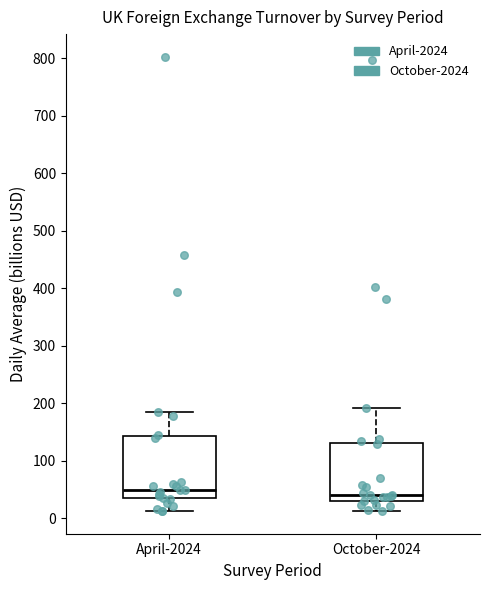

Where does the upper whisker of the box for October-2024 end on the y-axis? The values are not printed on the chart, so give them approximately, as read against the axis.

190